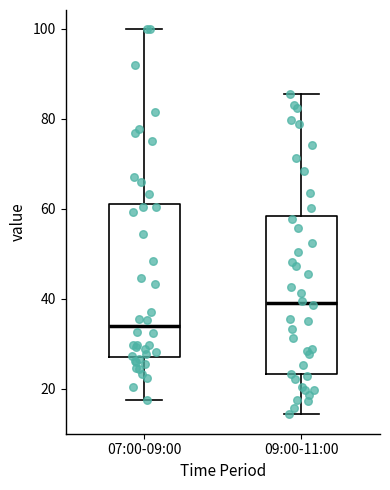

Which box has the highest median line?

09:00-11:00